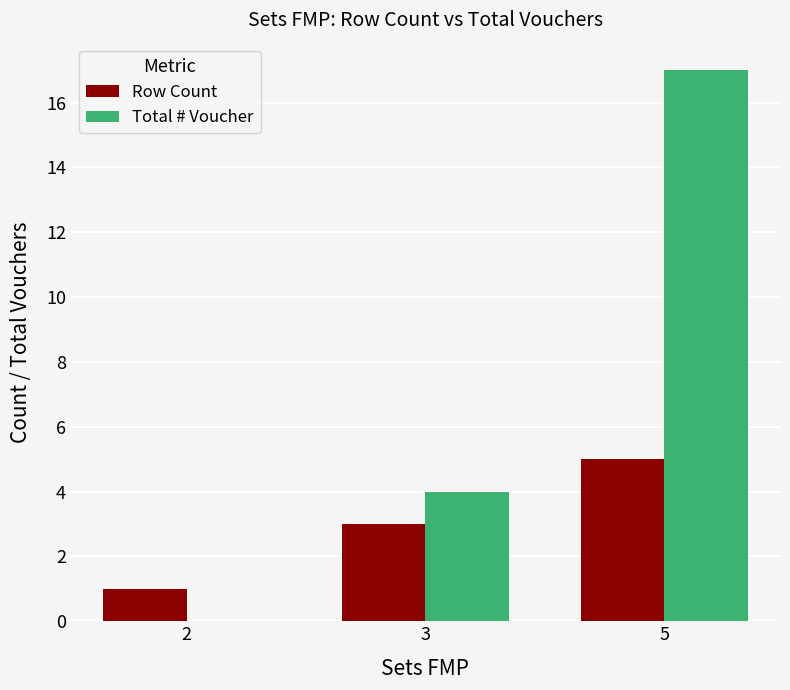

The Row Count series shows 5 at 5. True or false?

True